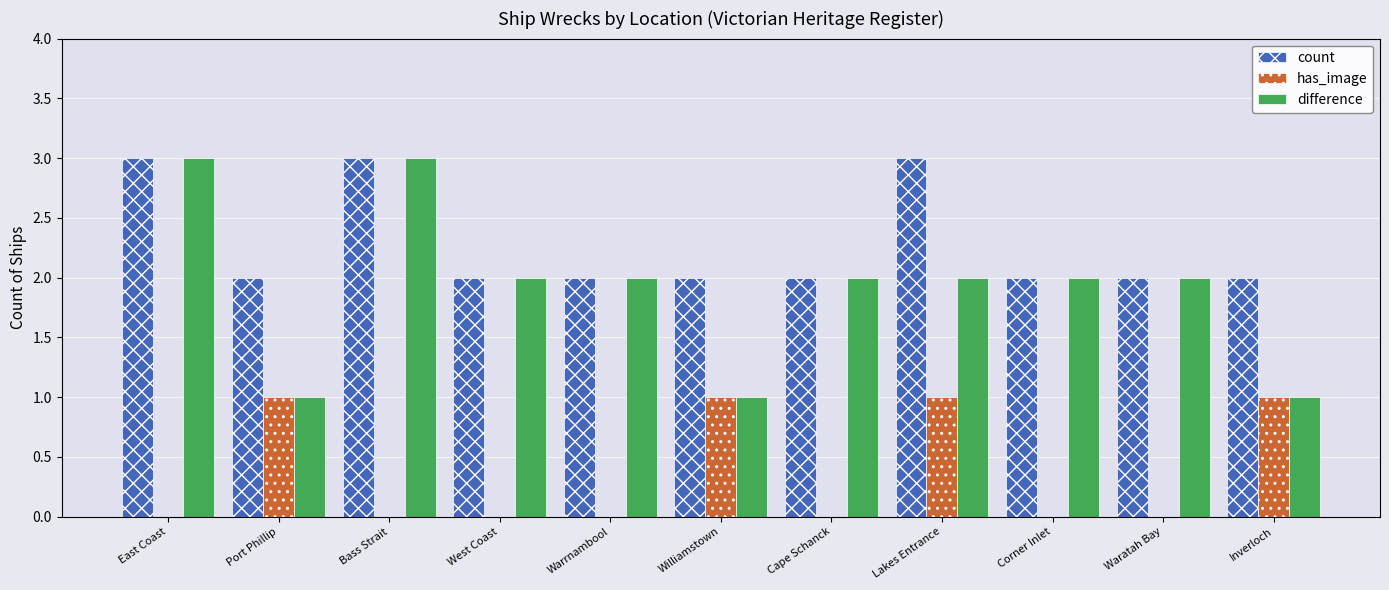

Is the value of has_image at Warrnambool greater than the value of count at Waratah Bay?

No